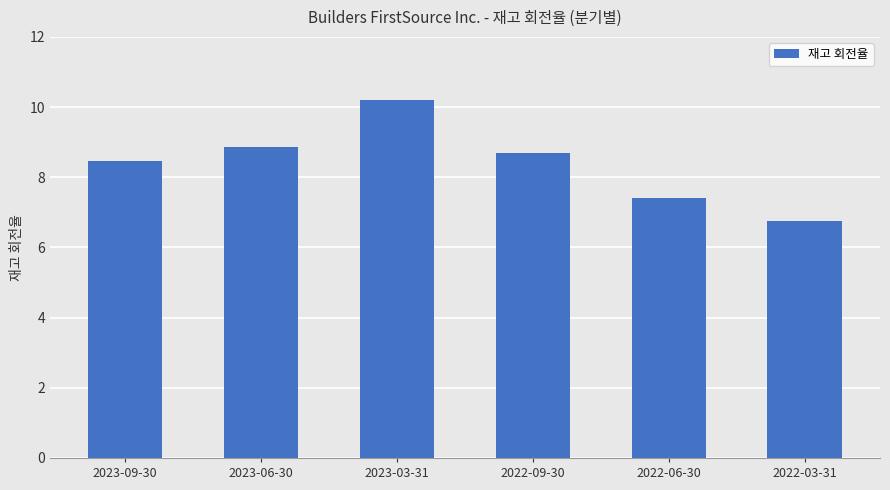

How many bars are there in total?

6